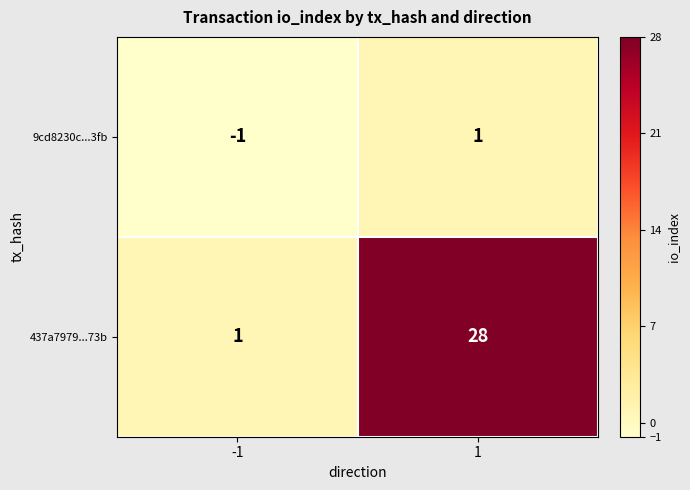

Reading right to left, what are all the values shown in this chart?

9cd8230c...3fb: 1	-1
437a7979...73b: 28	1